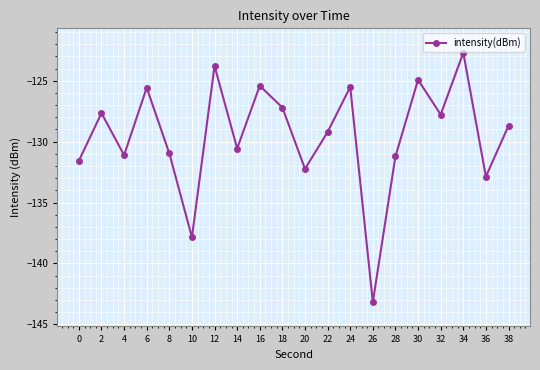

The value at 0 is -90.5. True or false?

False